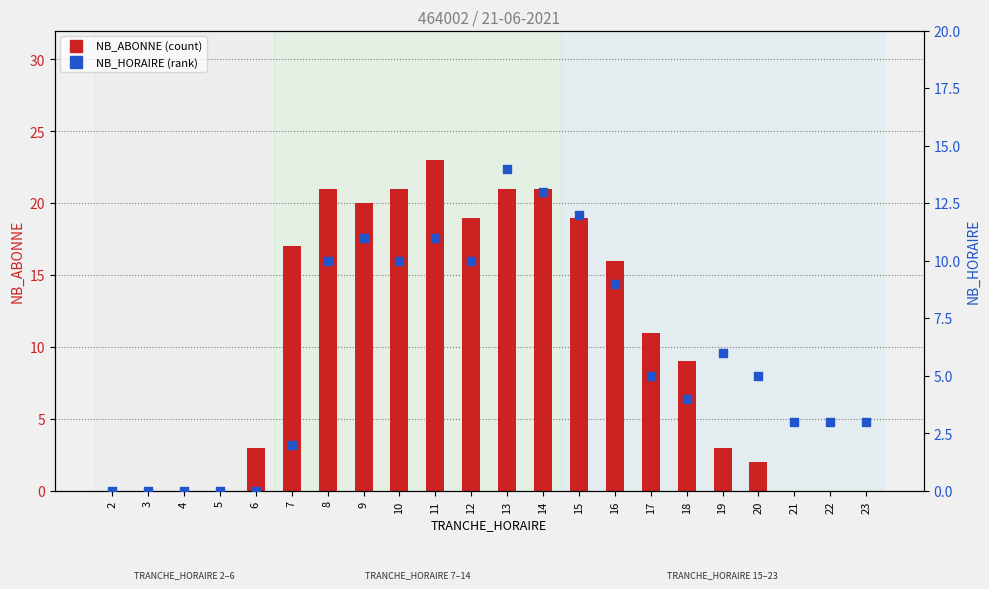

What is the total value across all series at 7?

19